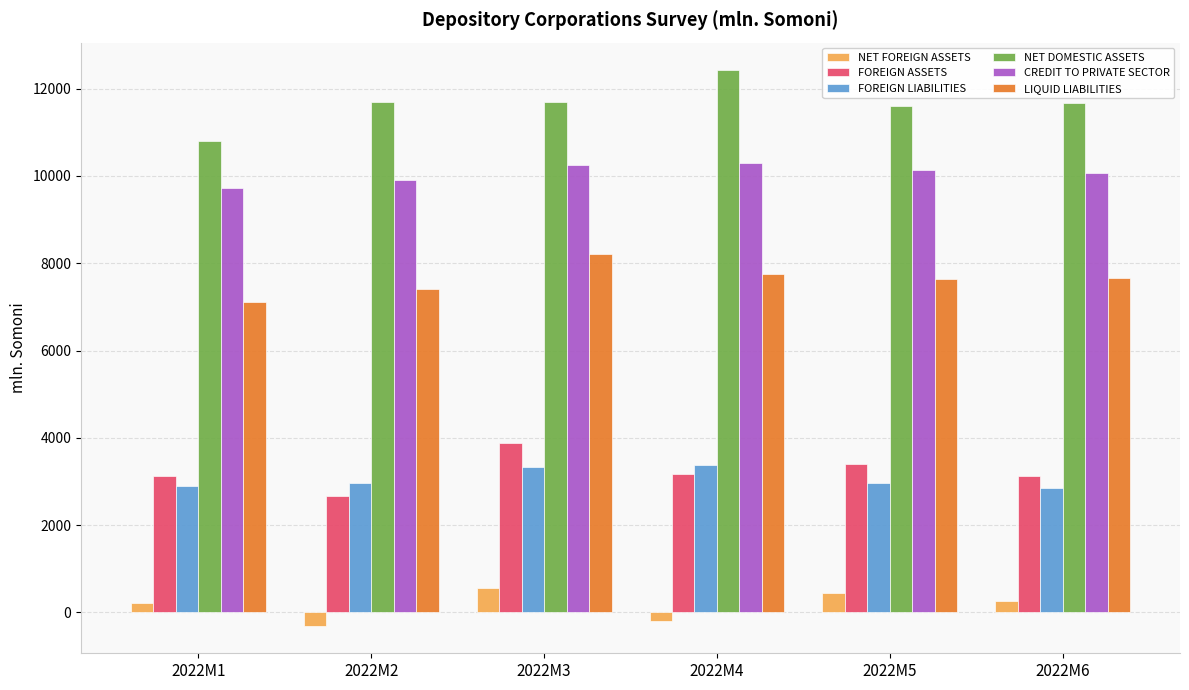

What is the minimum value shown in the chart?

-298.9